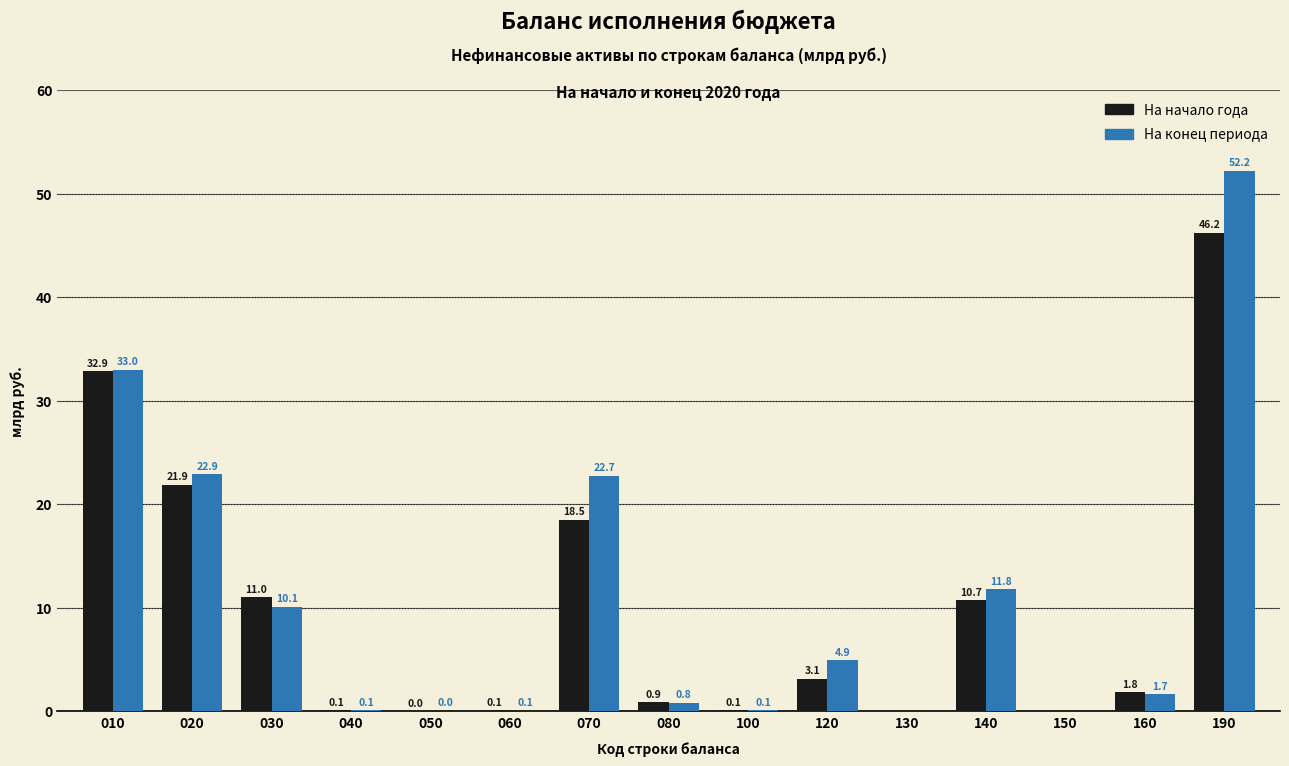

Which series changed the most between 130 and 160?

На начало года